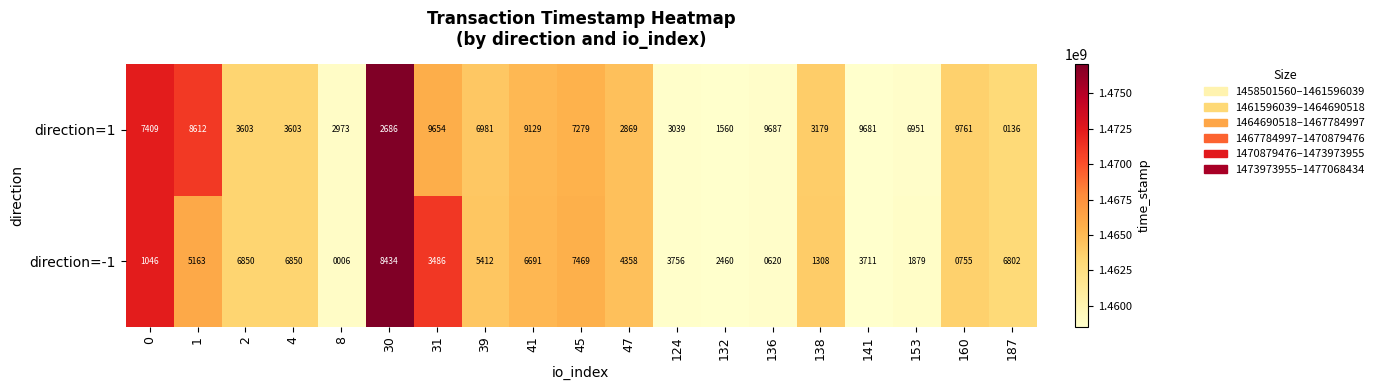

Is it true that direction=1 equals 3179 at 138?

True